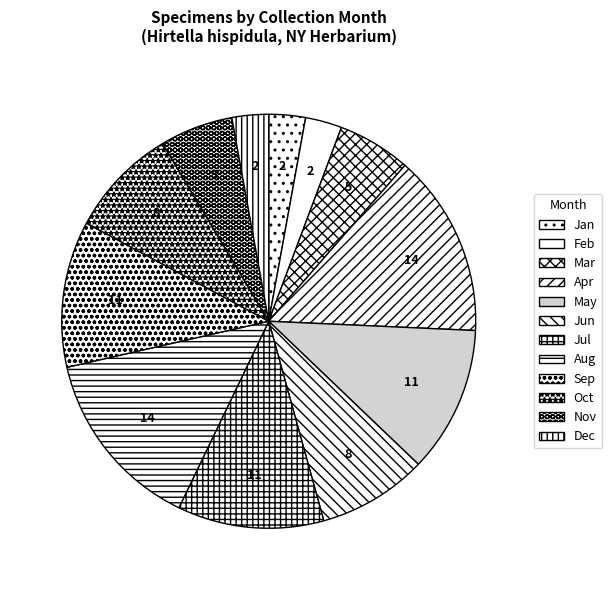

Count the number of slices in the pie.

12